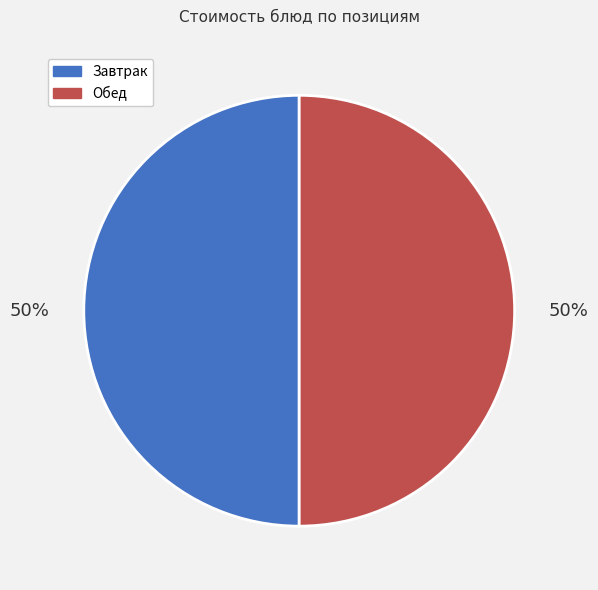

What is the ratio of the value at Завтрак to the value at Обед?

1.0